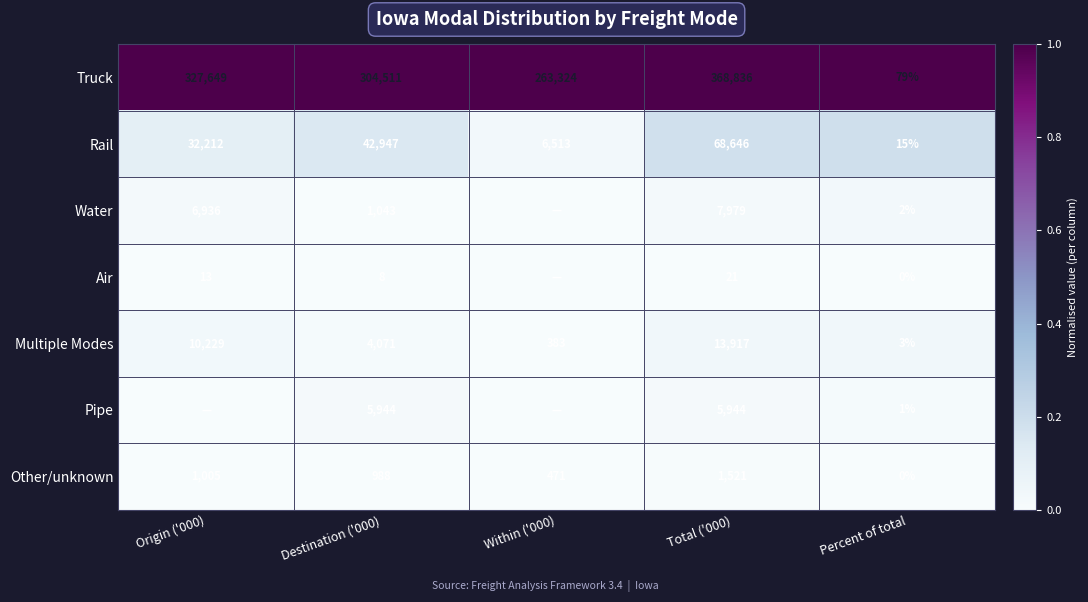

What is the difference between the highest and lowest values at Total ('000)?

368815